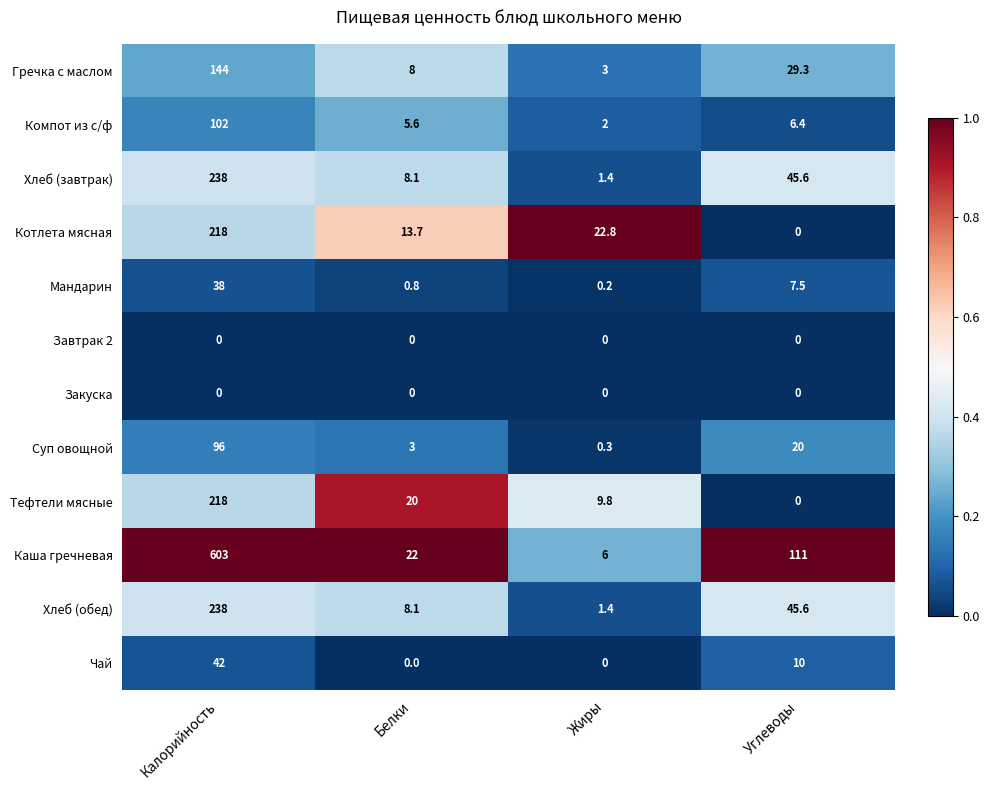

What is the spread (max minus min) of values at Жиры?

22.8